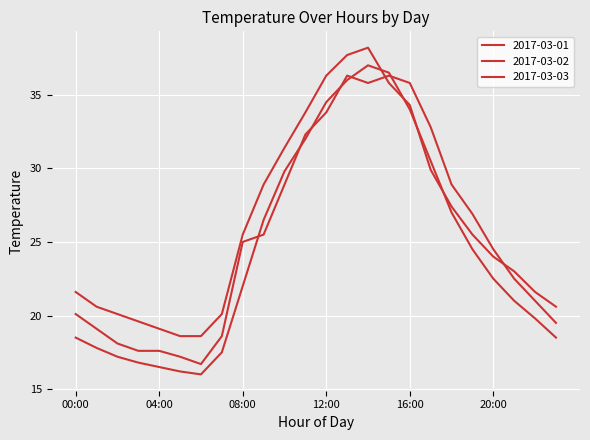

How many lines are shown in the chart?

3